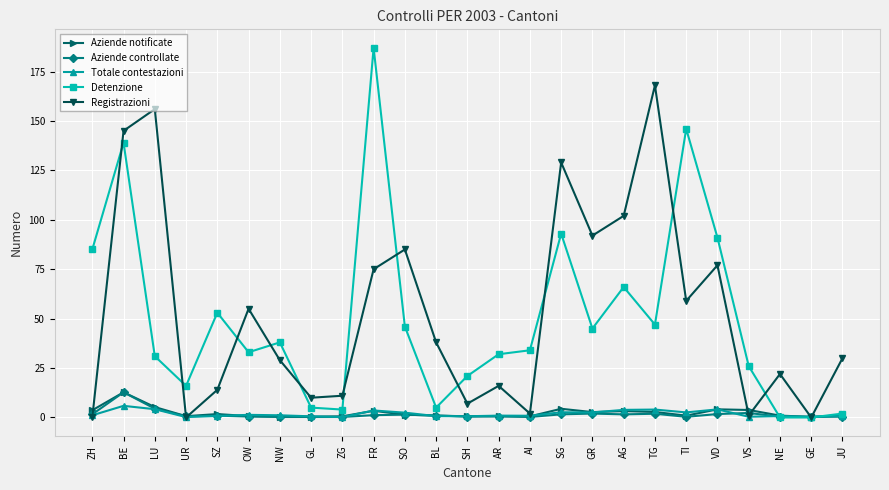

What position from the left is SH?

13